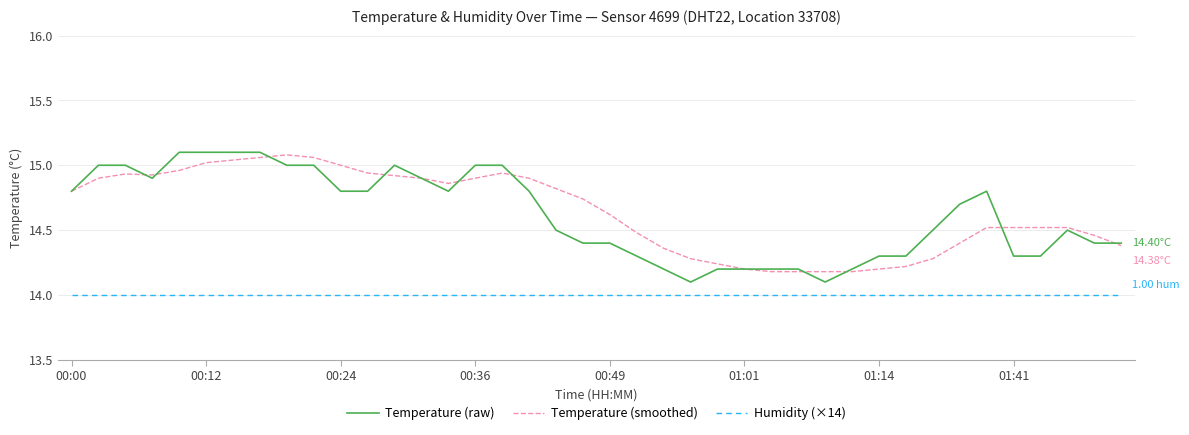

Does the chart have visible grid lines?

Yes